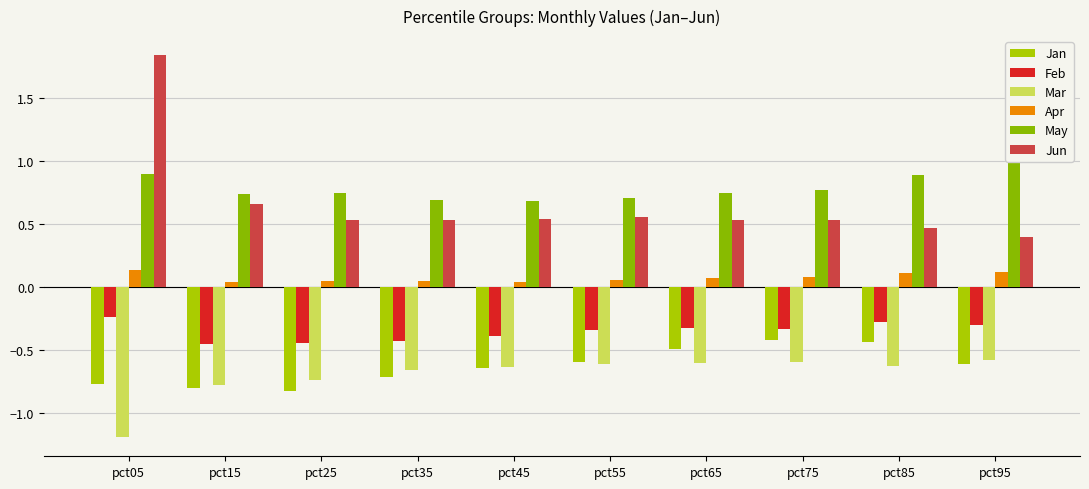

What is the value of the Feb bar at the 4th from the left?

-0.4